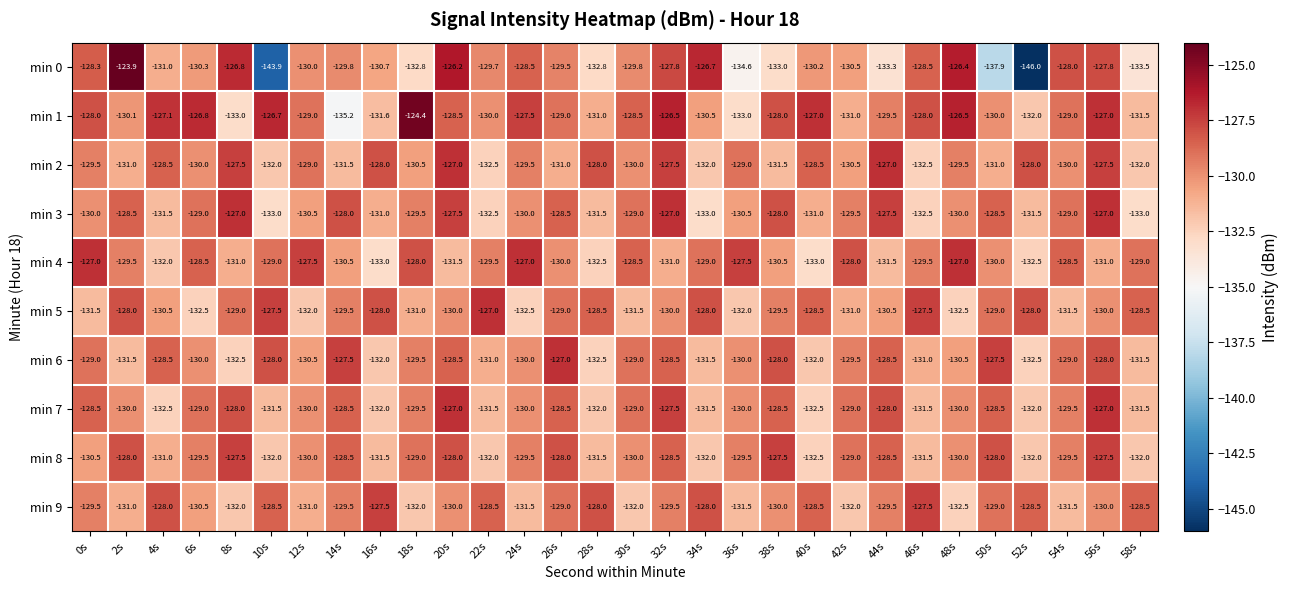

Which category has the lowest value across all series?

52s